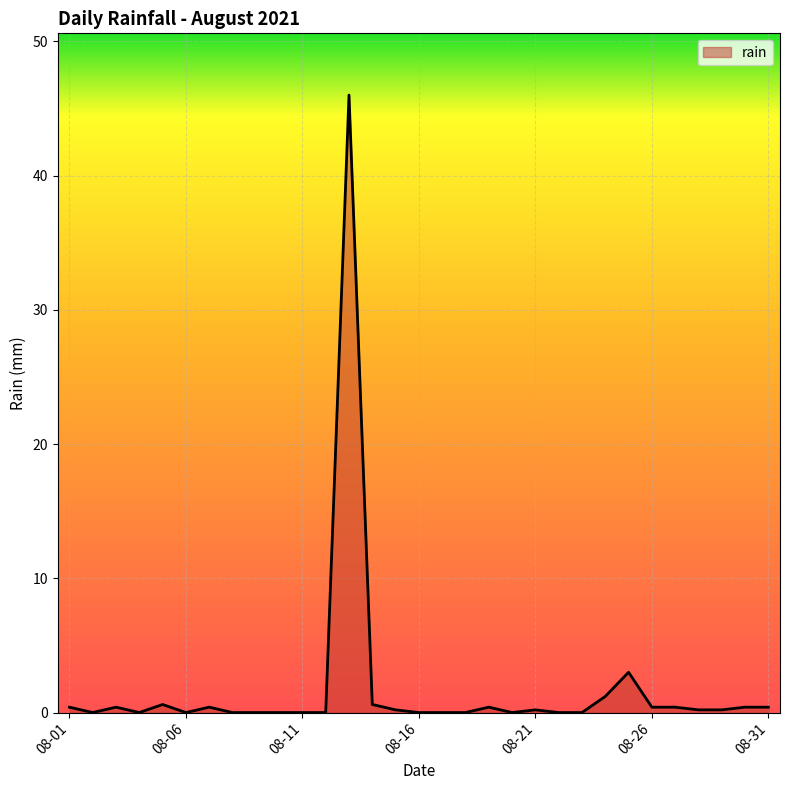

What is the difference between the maximum and minimum values?

46.0